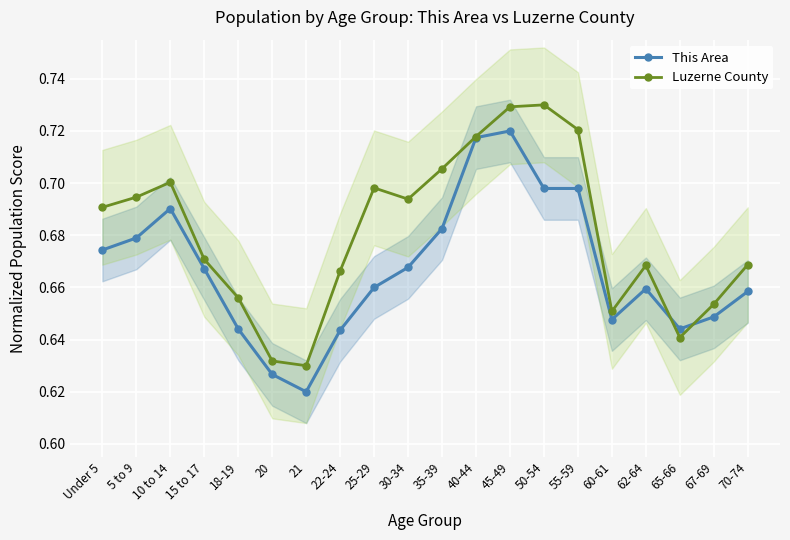

At how many categories does at least one series exceed 0?

20